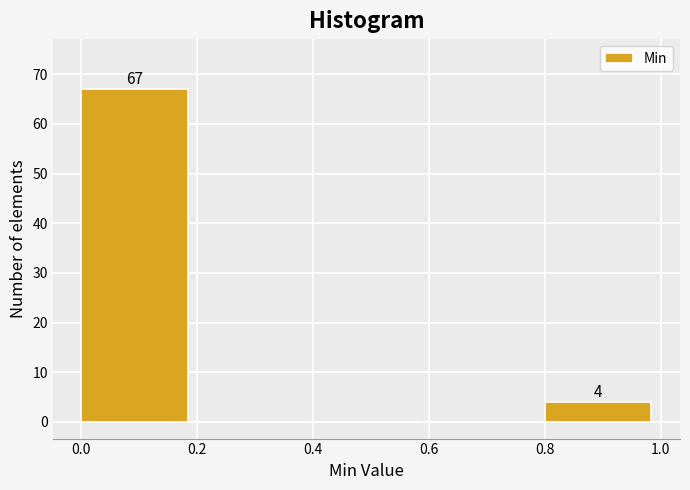

Which range on the x-axis has the tallest bar?

0.0 to 0.2